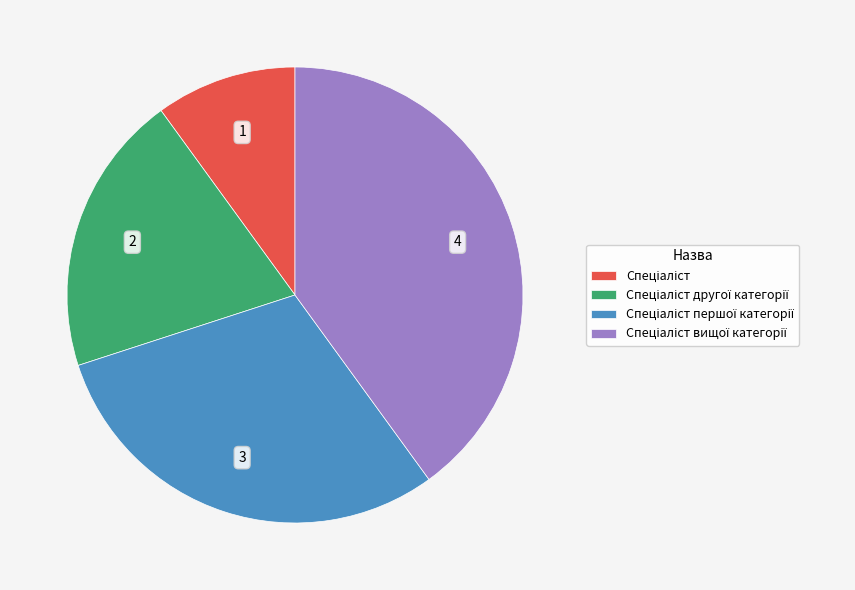

Is there any slice that represents more than half of the pie?

No